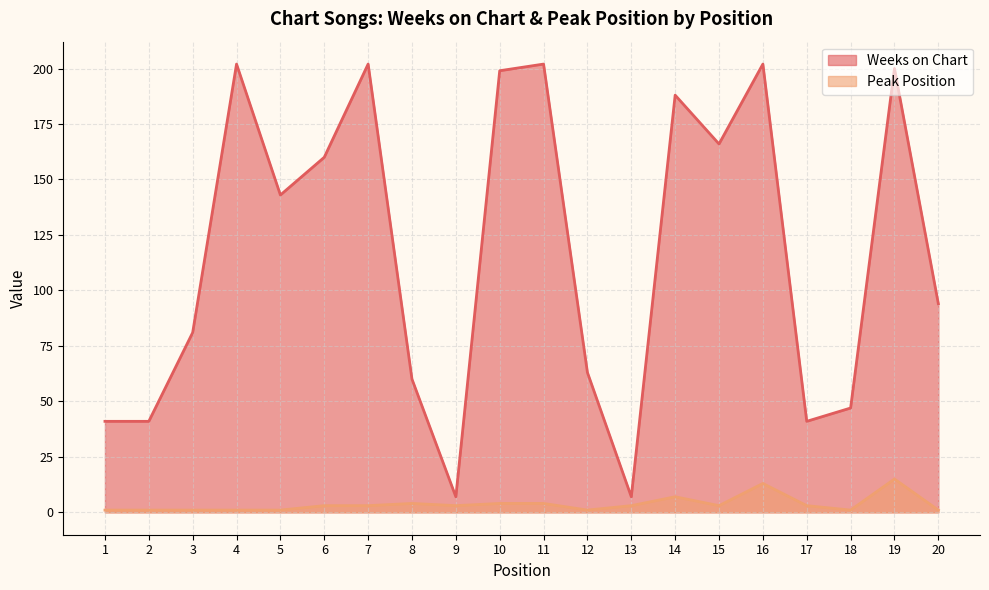

At which label does Peak Position first exceed 3?

8